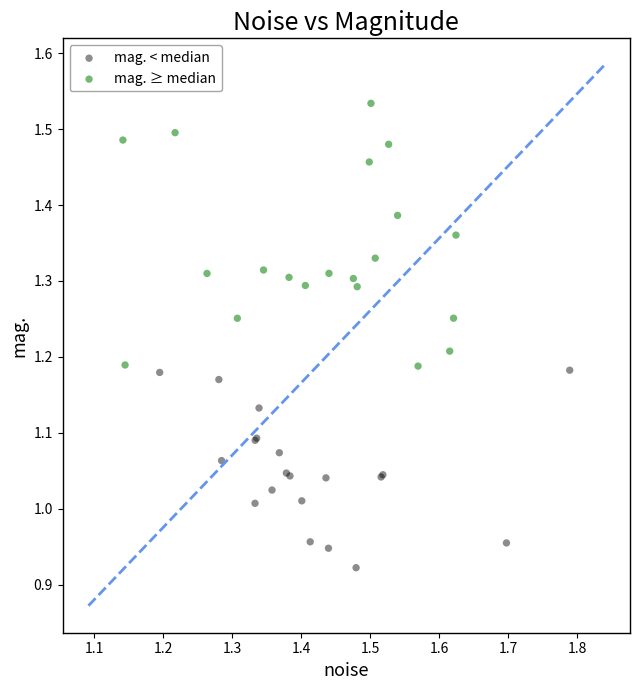

Which series reaches the maximum Y coordinate?

mag. ≥ median